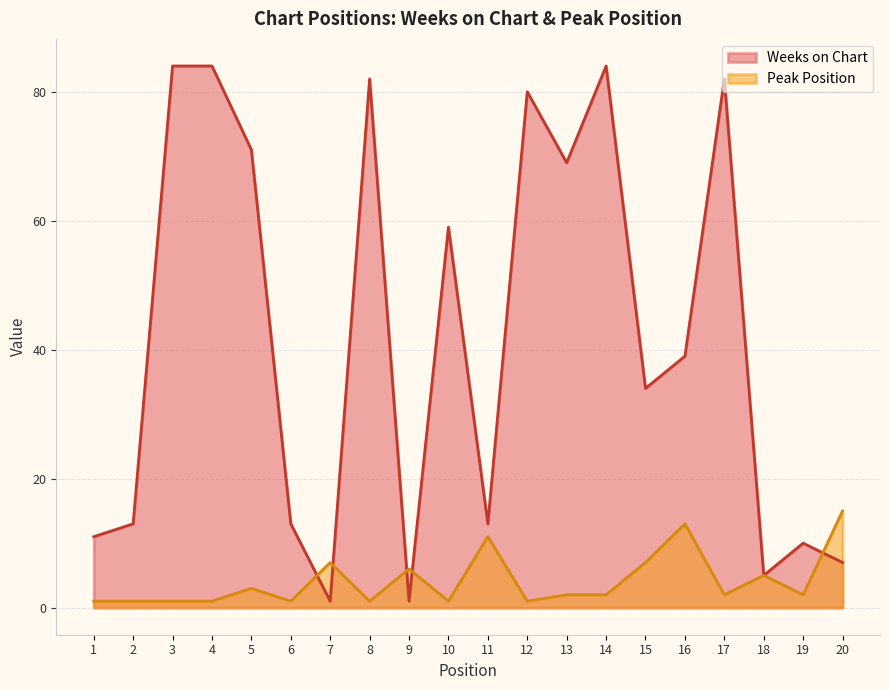

Which series ends up on top after the final intersection of Weeks on Chart and Peak Position?

Peak Position